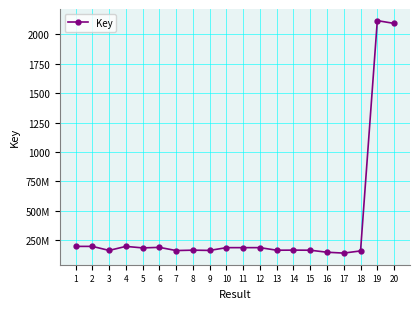

Does the chart have visible grid lines?

Yes